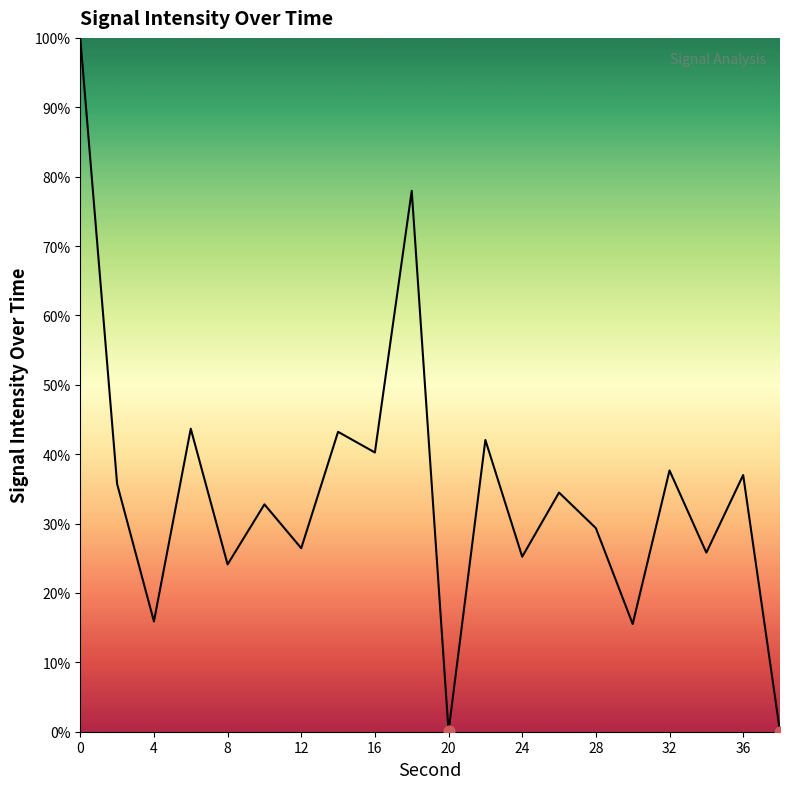

What is the difference between the maximum and minimum values?

100.0